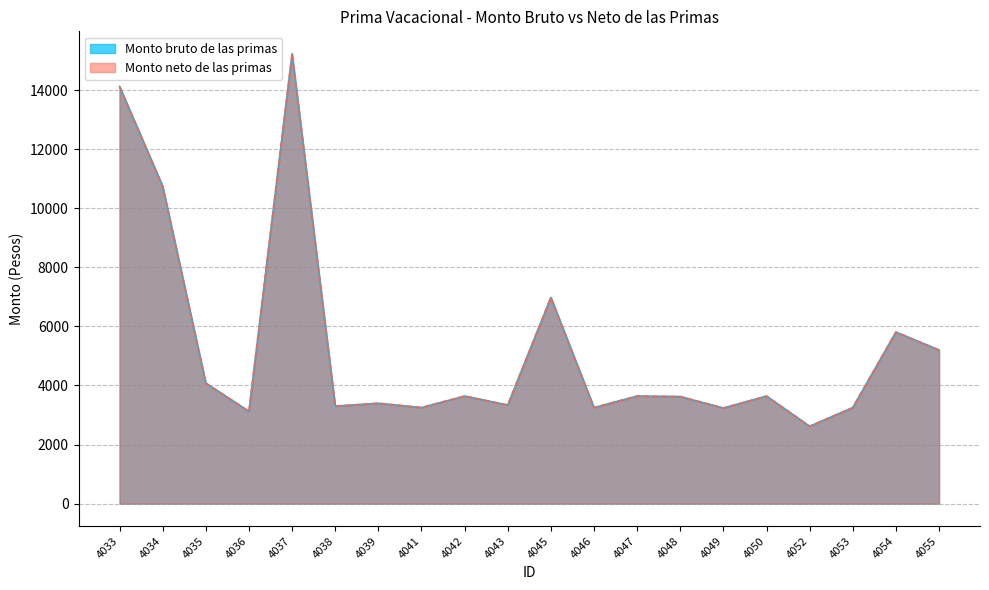

The value of Monto neto de las primas at 4042 is 5701.5. True or false?

False